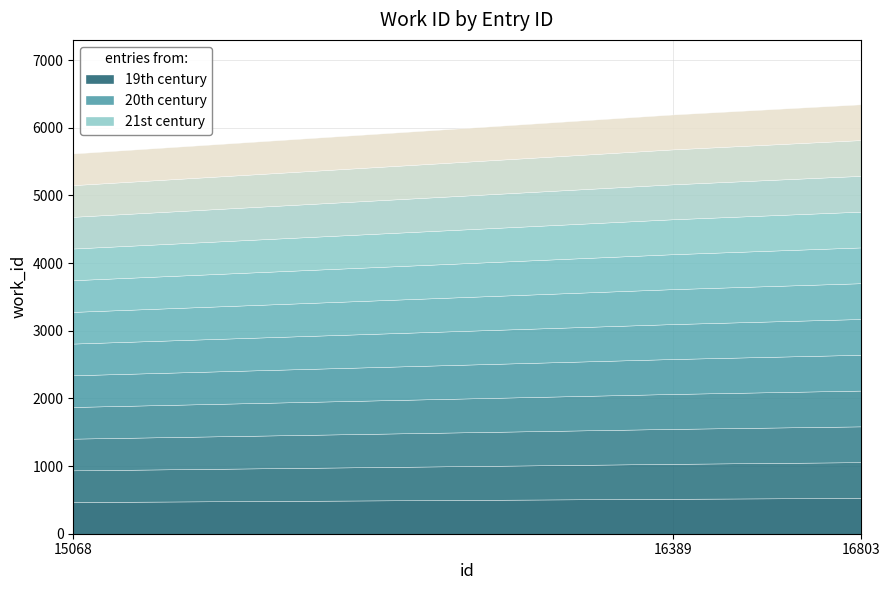

Reading right to left, list all the values displayed in this chart.

16803=6346	16389=6196	15068=5620